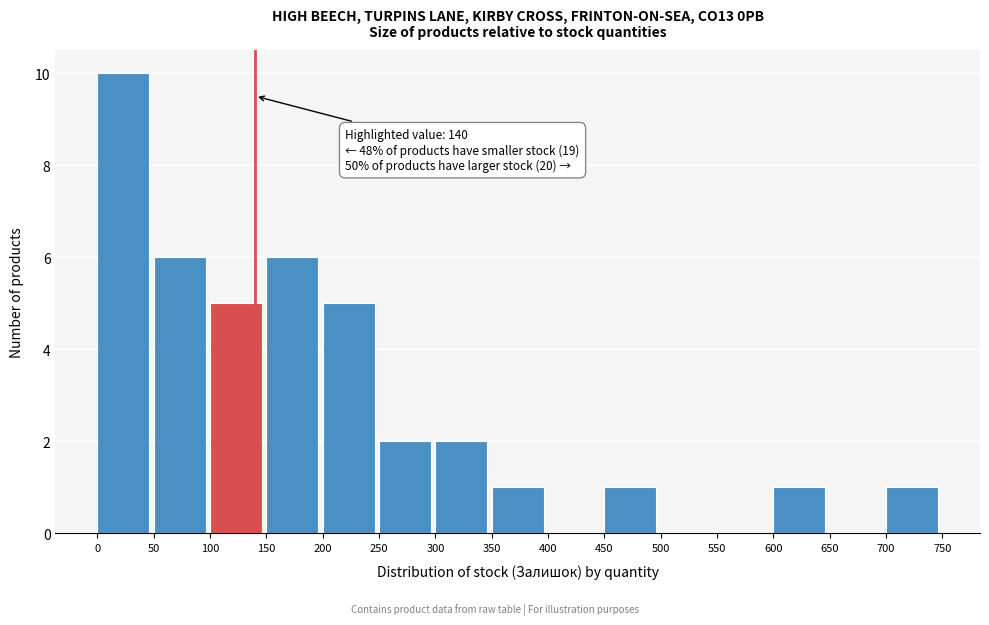

Over which range of the x-axis is the bar tallest?

0 to 50